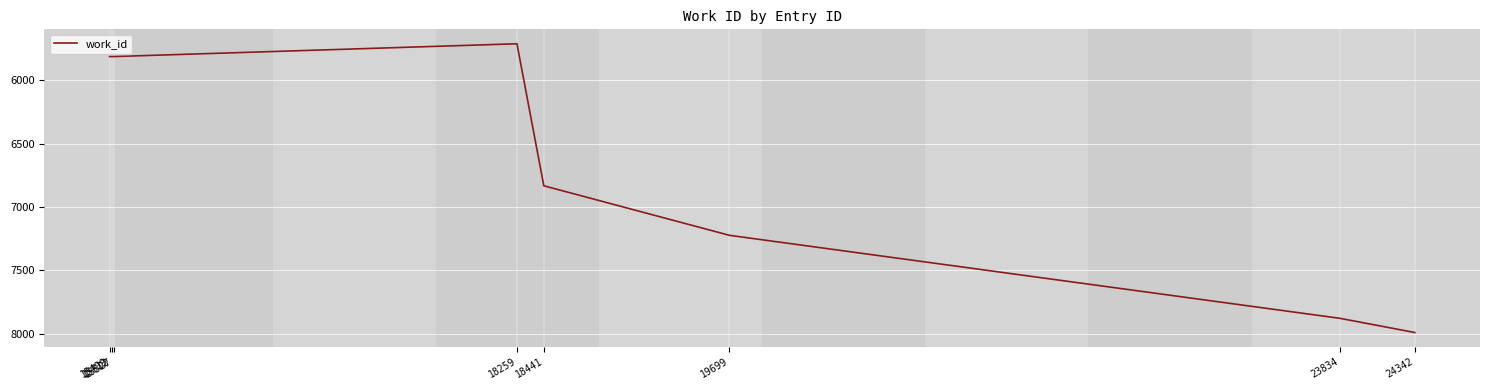

Which has a higher value, 15499 or 24342?

24342